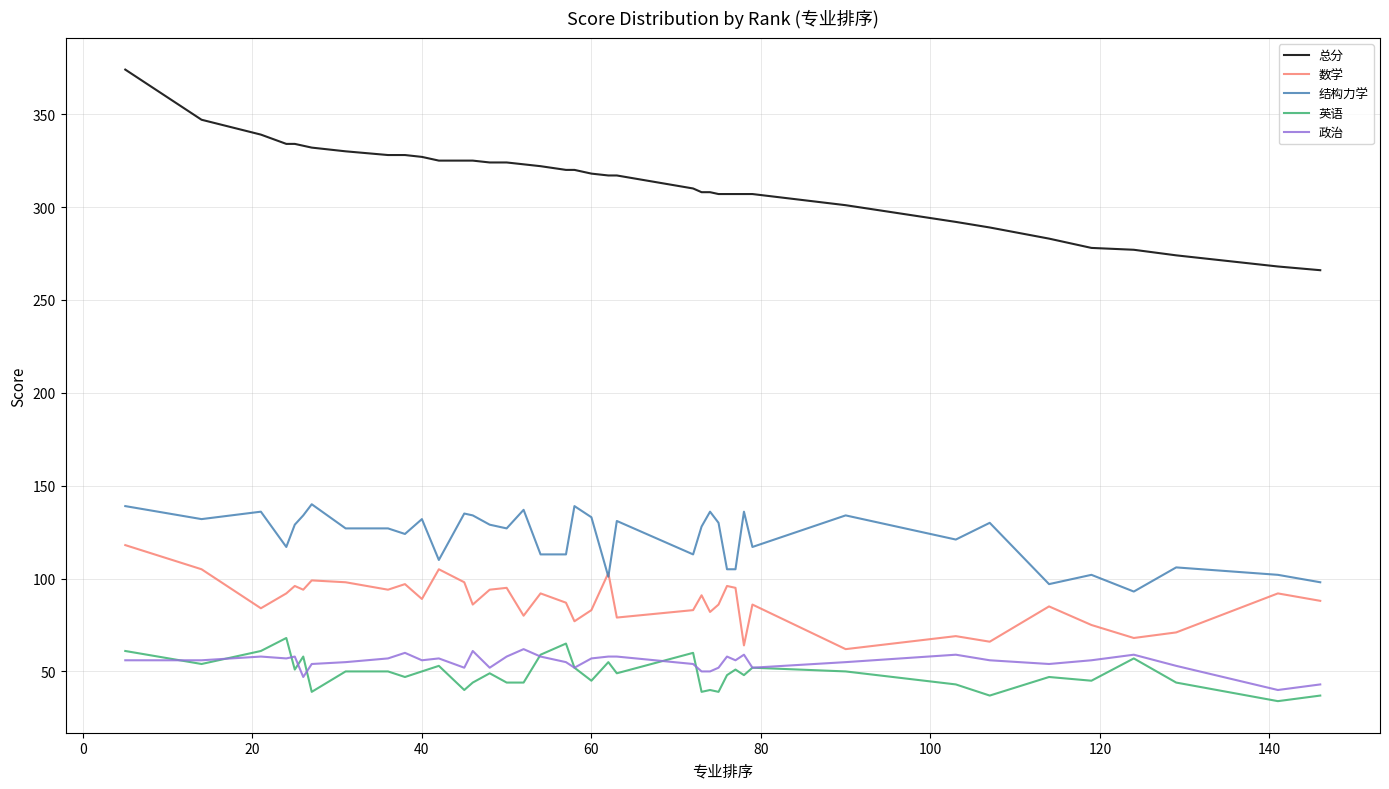

What is the maximum value shown in the chart?

374